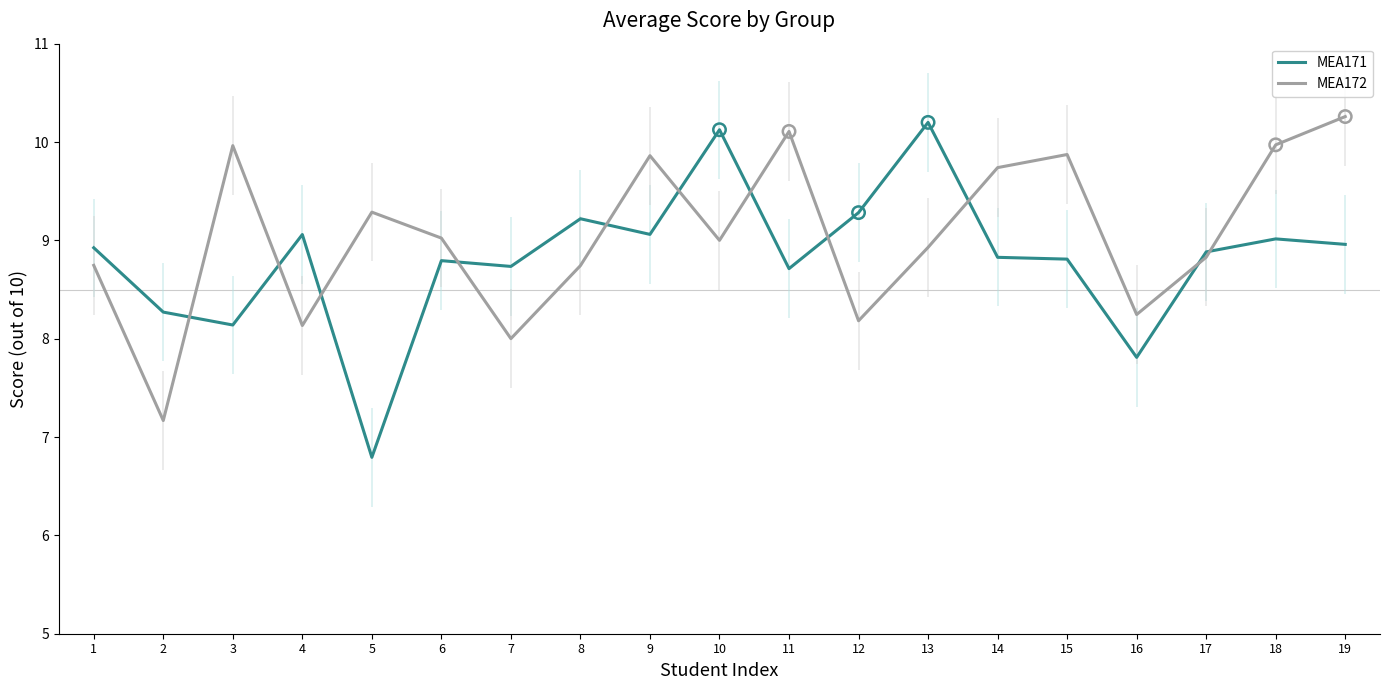

At which category is the sum across all series the highest?

19